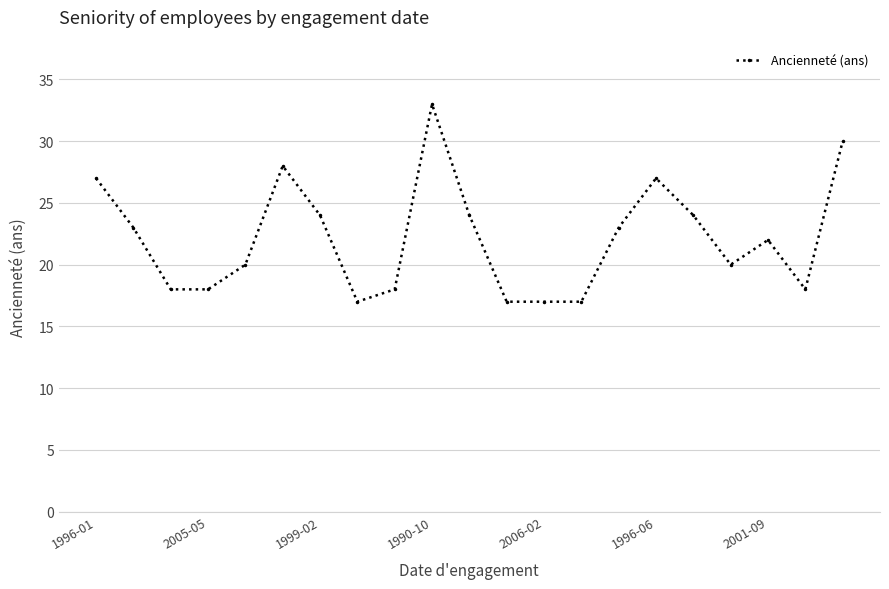

What is the smallest value displayed?

17